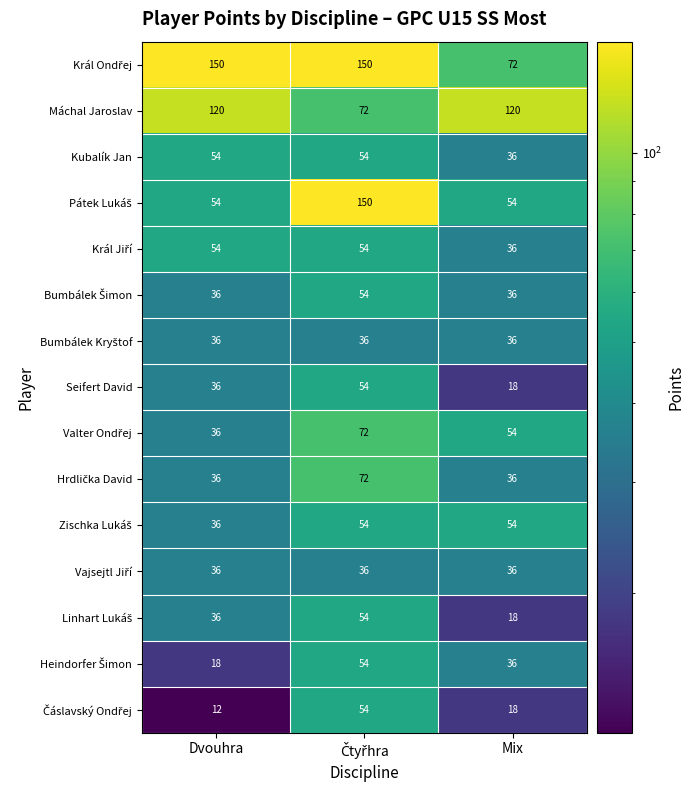

True or false: Kubalík Jan has a value of 31 at Dvouhra.

False